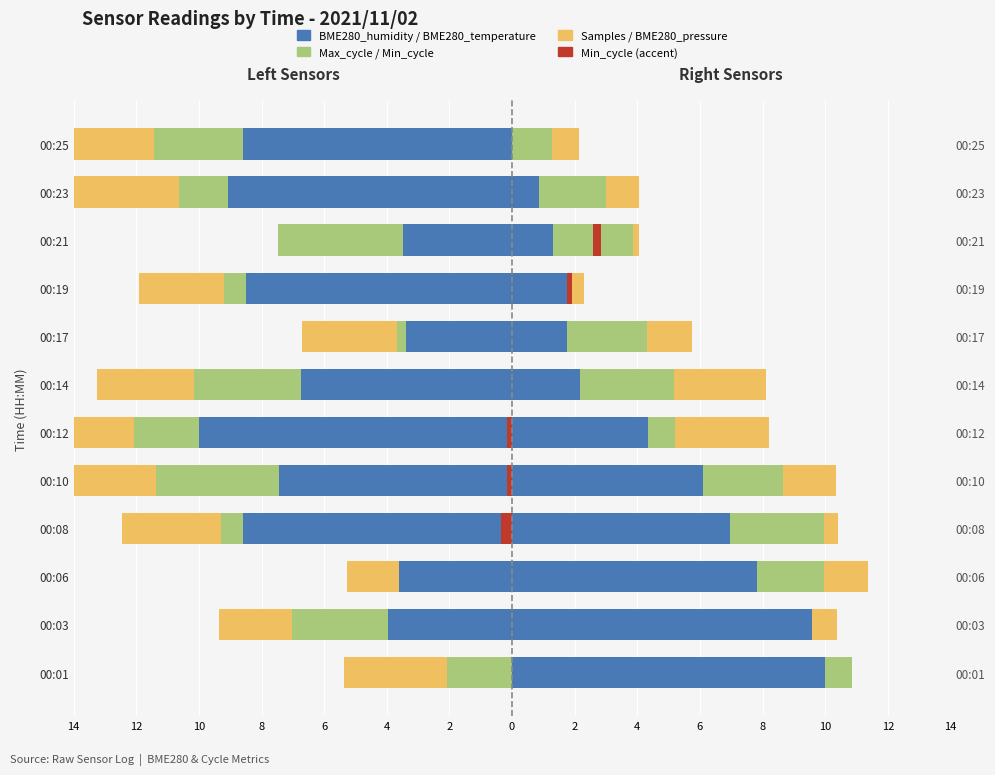

True or false: BME280_pressure has a value of 0.3 at 00:23.

False